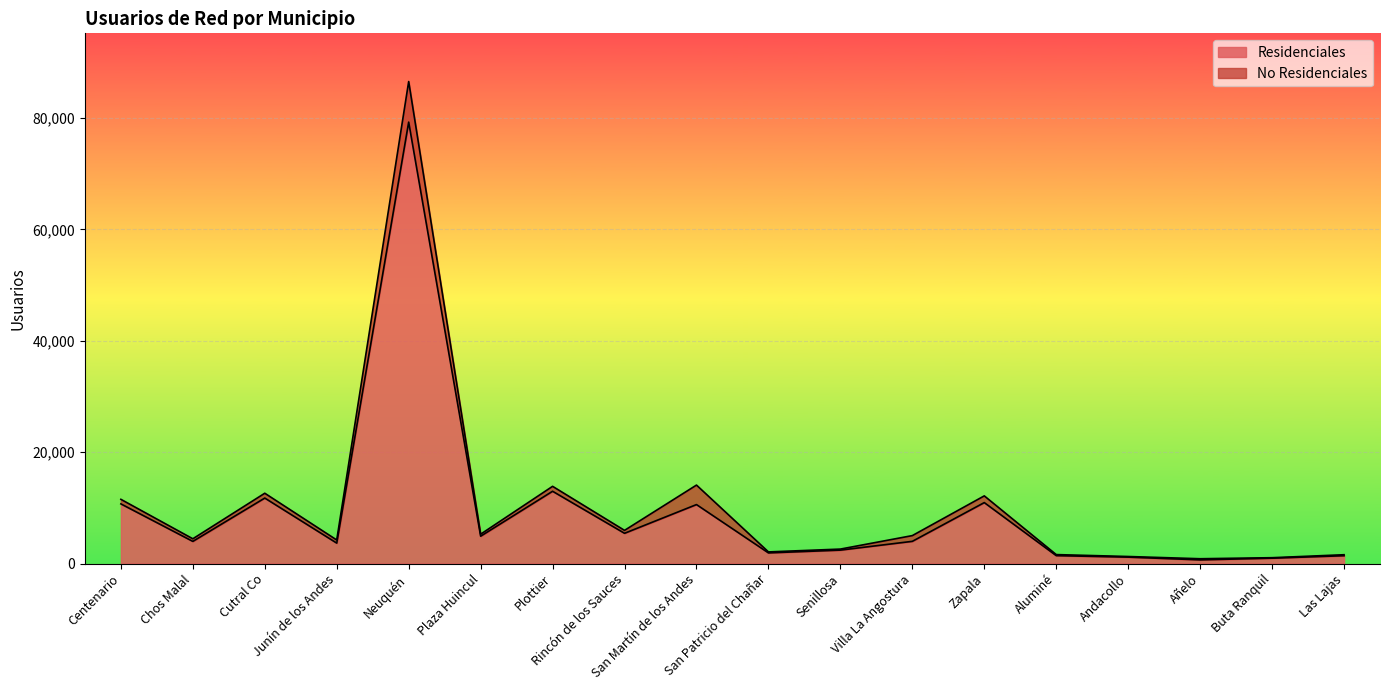

How many lines are shown in the chart?

2